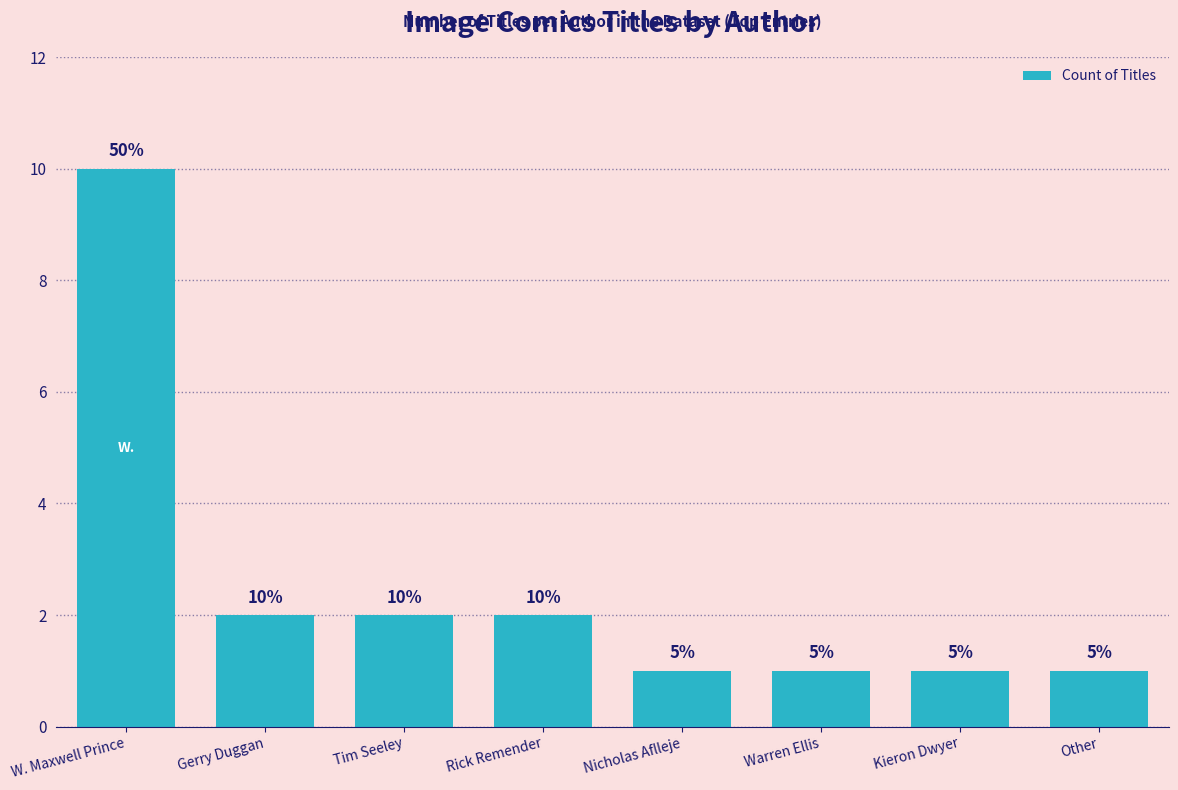

What is the difference between the second highest and minimum values?

1